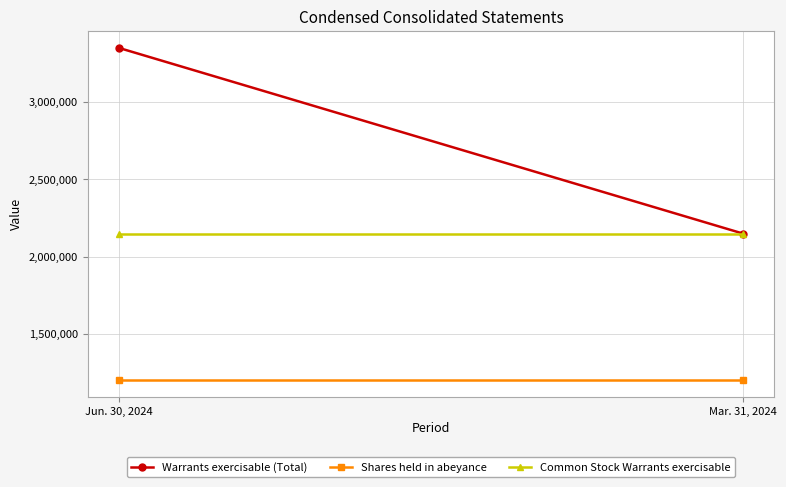

Which series changed the most between Jun. 30, 2024 and Mar. 31, 2024?

Warrants exercisable (Total)